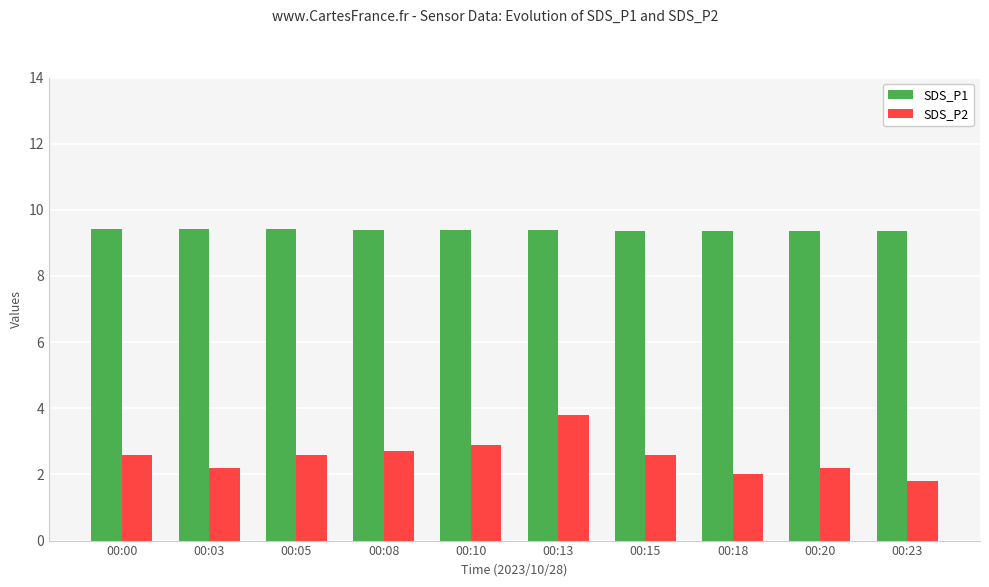

How many bars are there in each group?

2